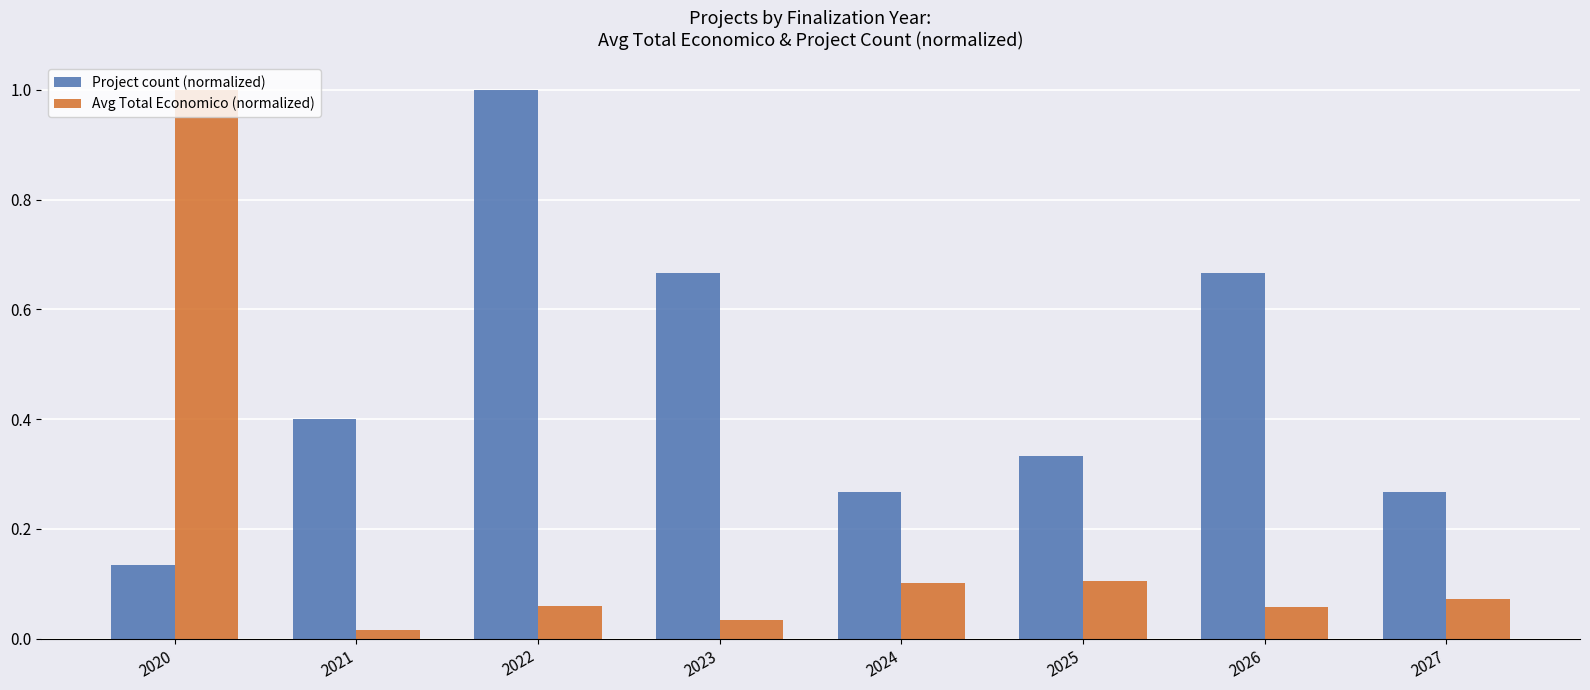

At which label does Project count (normalized) reach its peak?

2022